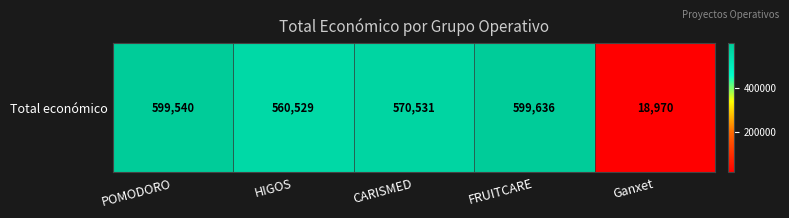

What is the difference between the values at FRUITCARE and HIGOS?

39107